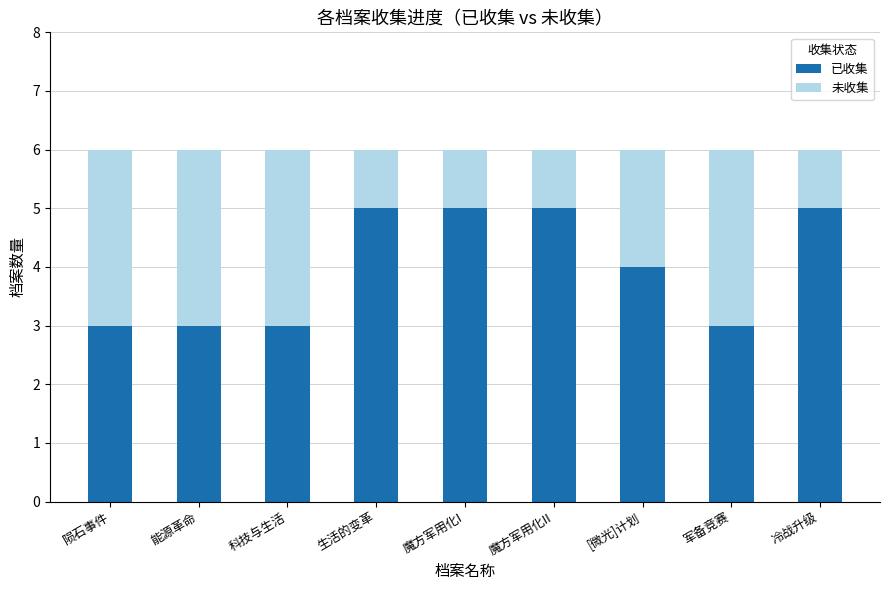

What is the lowest value of the 已收集 series?

3